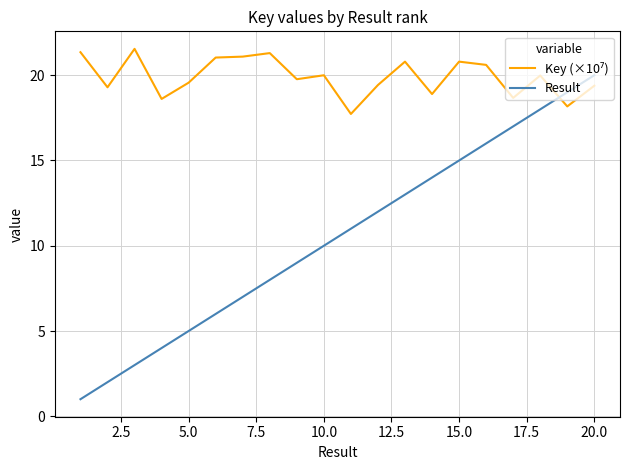

Which series has the largest range (max minus min)?

Result